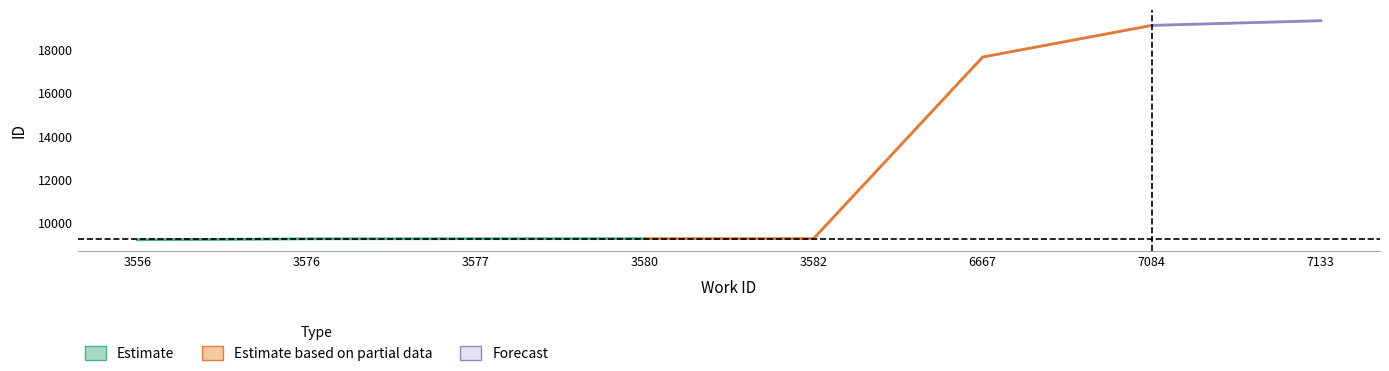

Approximately how many times larger is the value at 3582 compared to 3556?

1.0